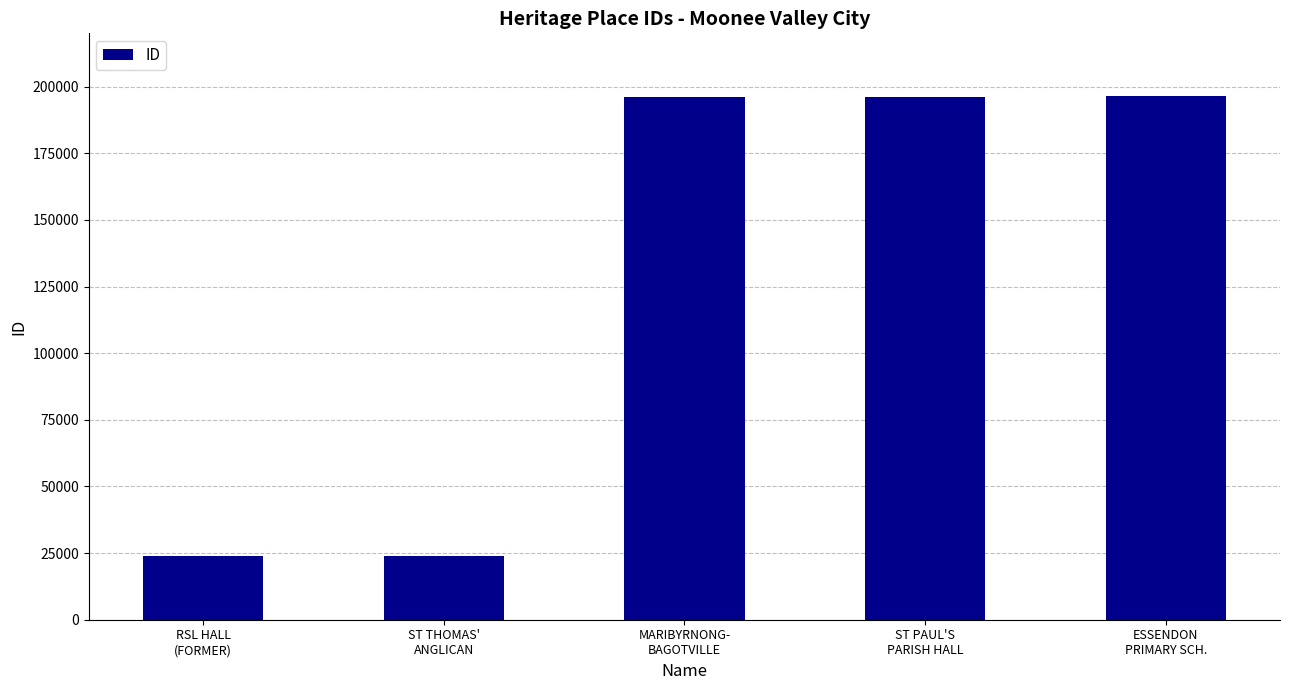

What is the difference between the maximum and minimum values?

172395